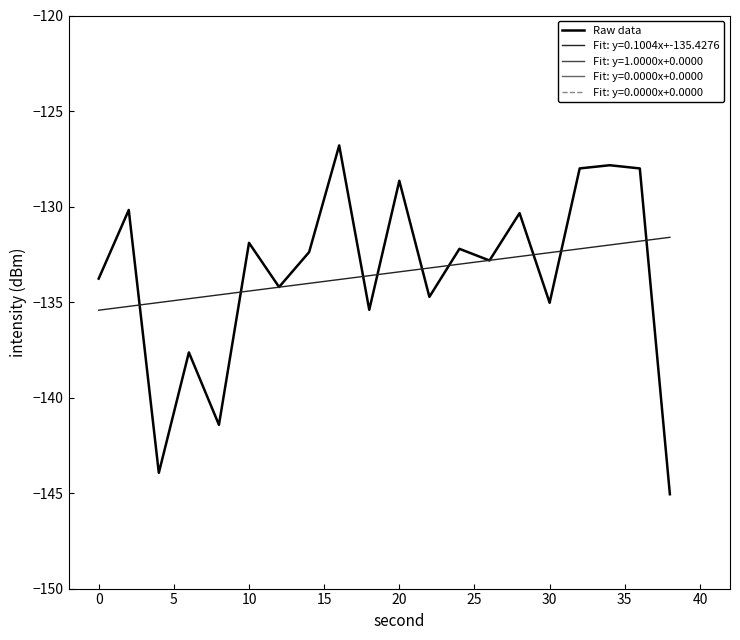

What is the average value?

-133.5